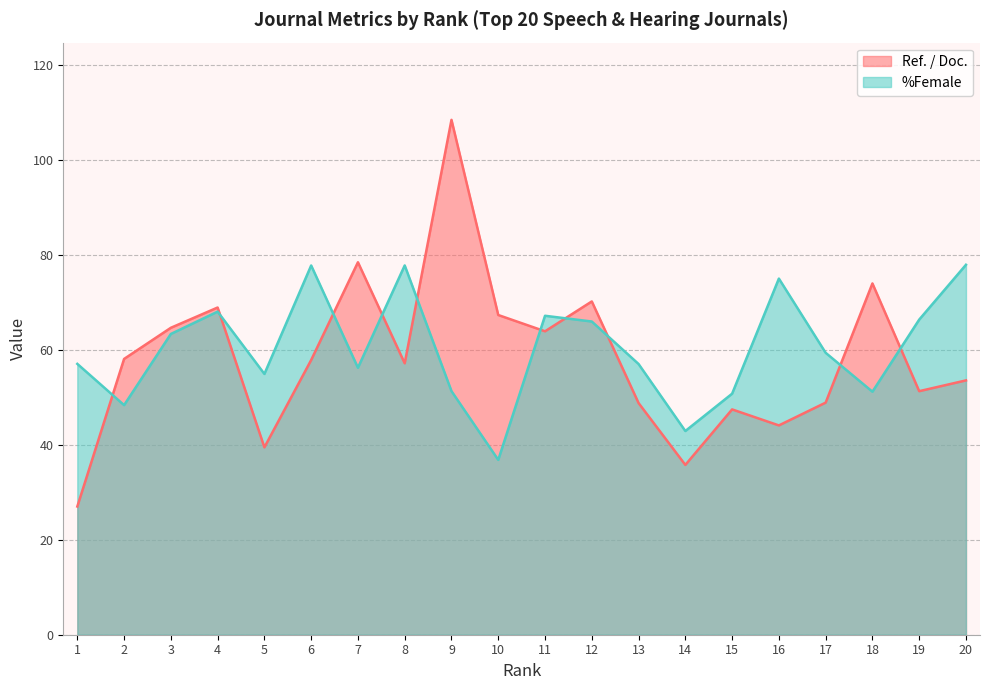

True or false: Ref. / Doc. has a value of 24.1 at 12.

False